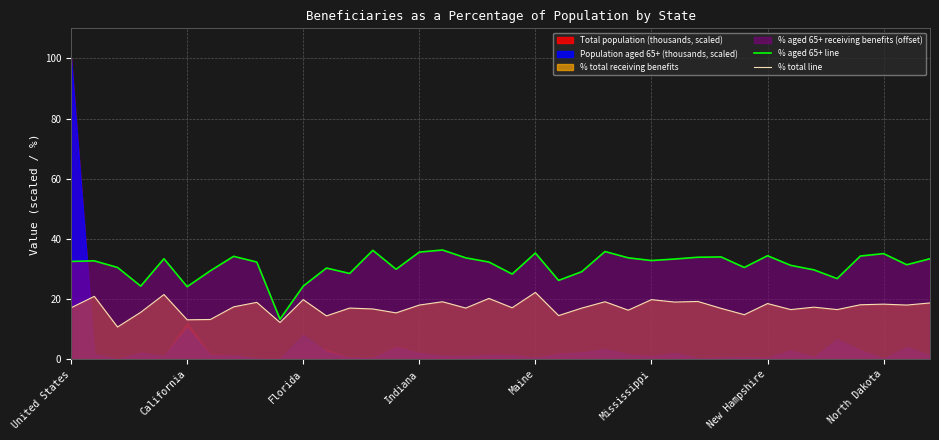

What is the difference between the maximum and minimum values in the % total line series?

11.5